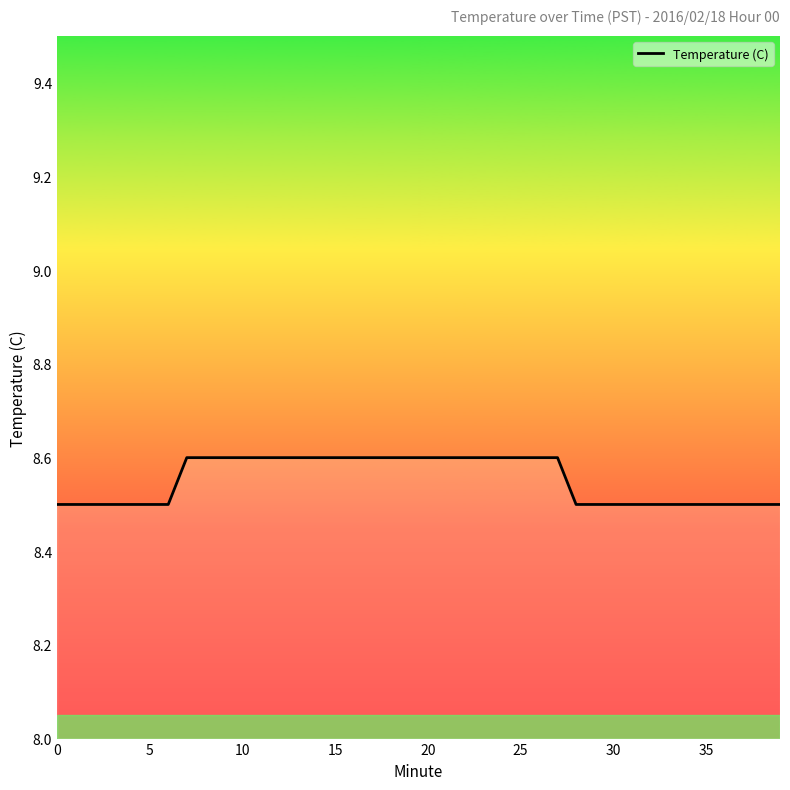

What is the maximum value shown in the chart?

8.6